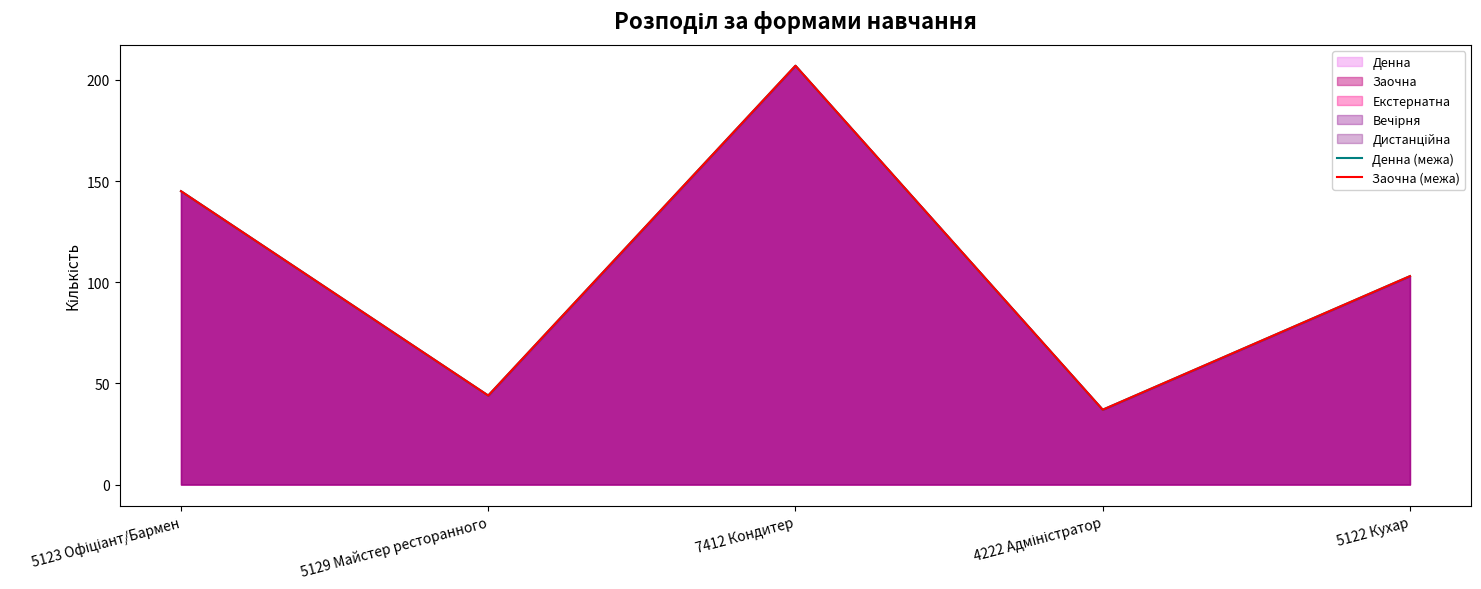

List the labels in order of Заочна (межа) value, smallest first.

4222 Адміністратор, 5129 Майстер ресторанного, 5122 Кухар, 5123 Офіціант/Бармен, 7412 Кондитер